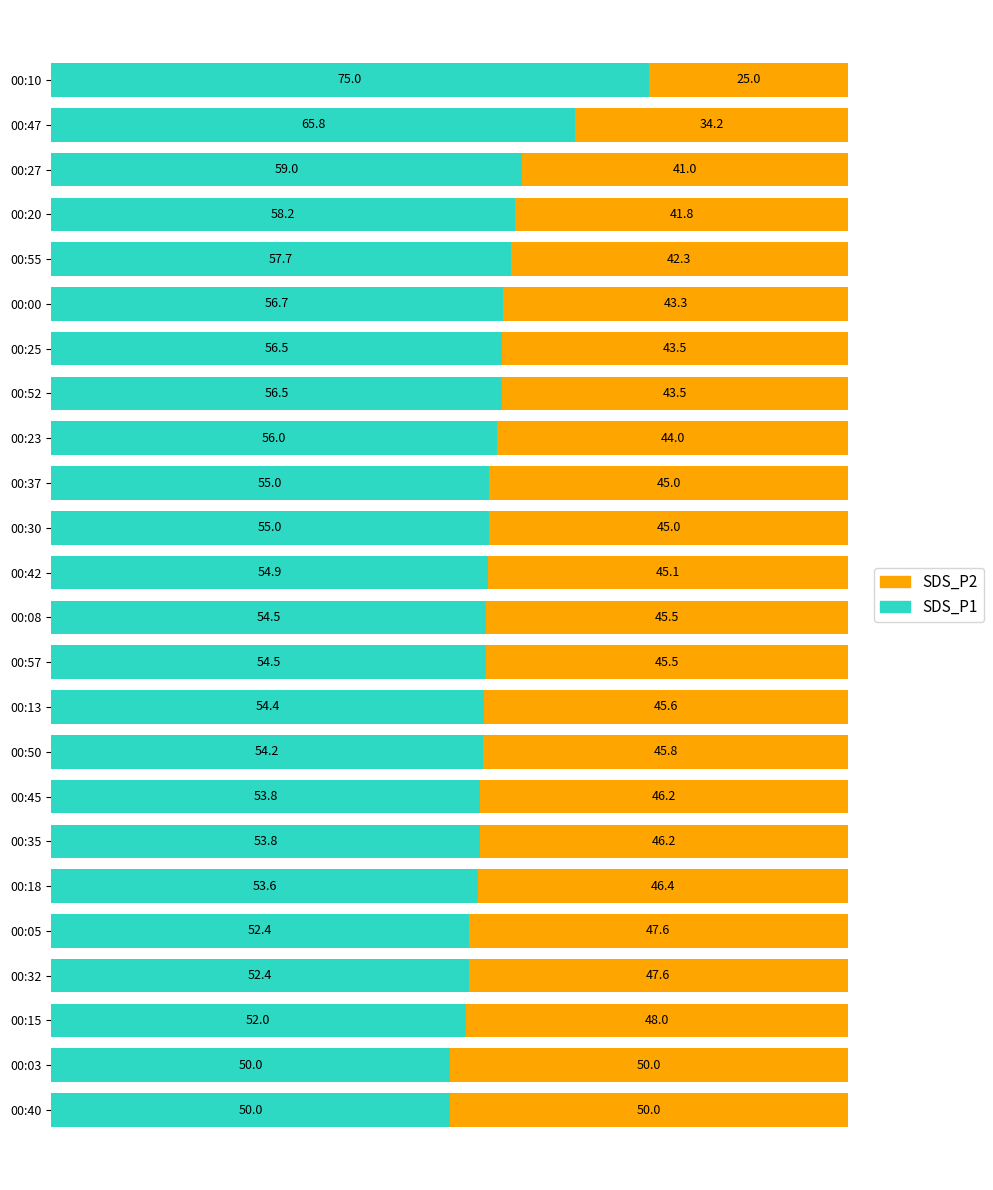

Is it true that SDS_P1 equals 81.8 at 00:30?

False